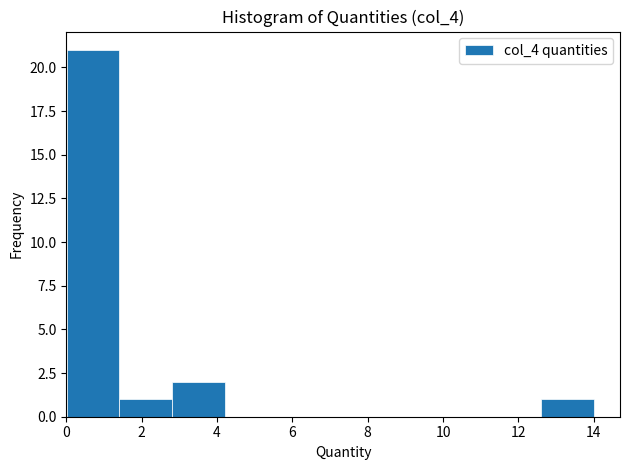

What is the height of the bar covering 0.0 to 1.4 on the x-axis? Neither the bar edges nor the heights are printed on the chart, so give them approximately, as read against the axes.

21